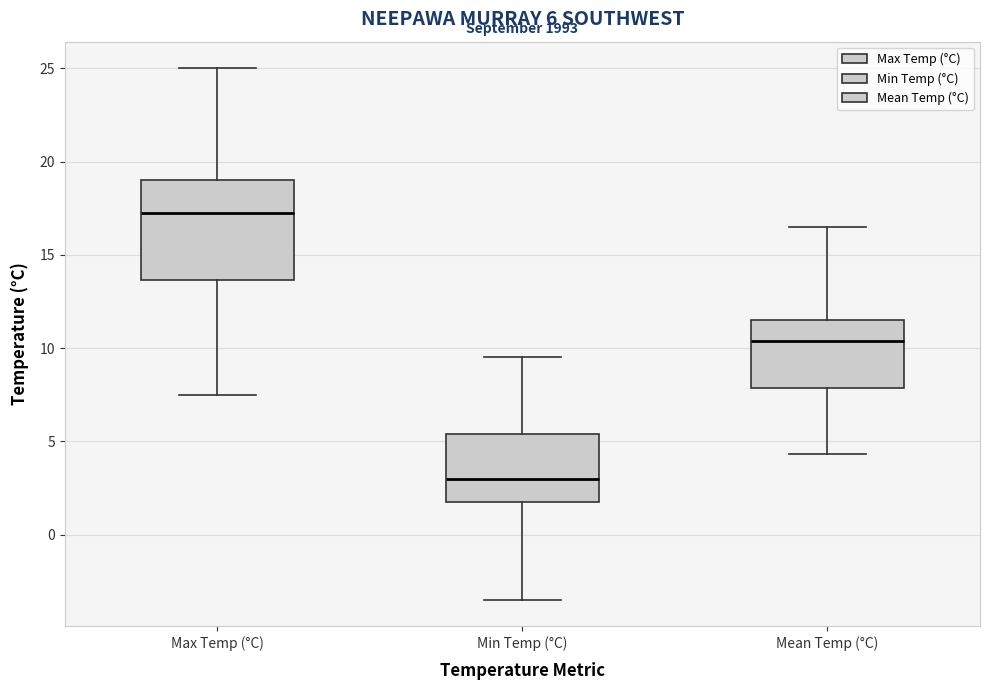

Comparing the boxes themselves (not the whiskers), which one is the tallest?

Max Temp (°C)